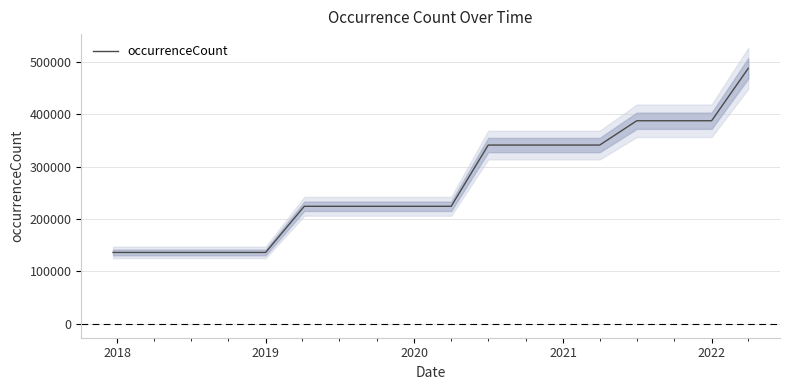

The value of occurrenceCount at 2022 is 387263. True or false?

True